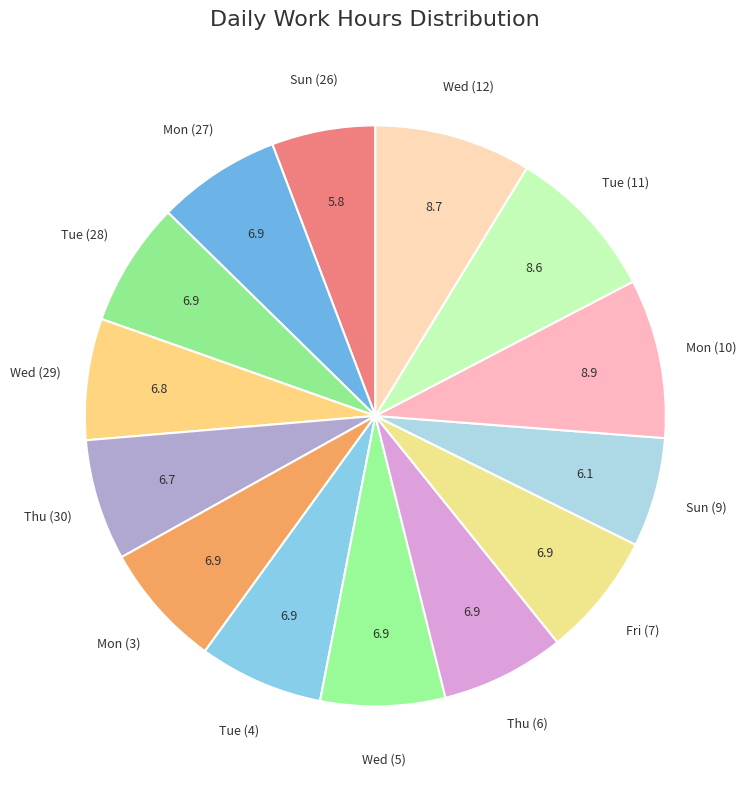

Between Mon (10) and Sun (26), which is larger?

Mon (10)